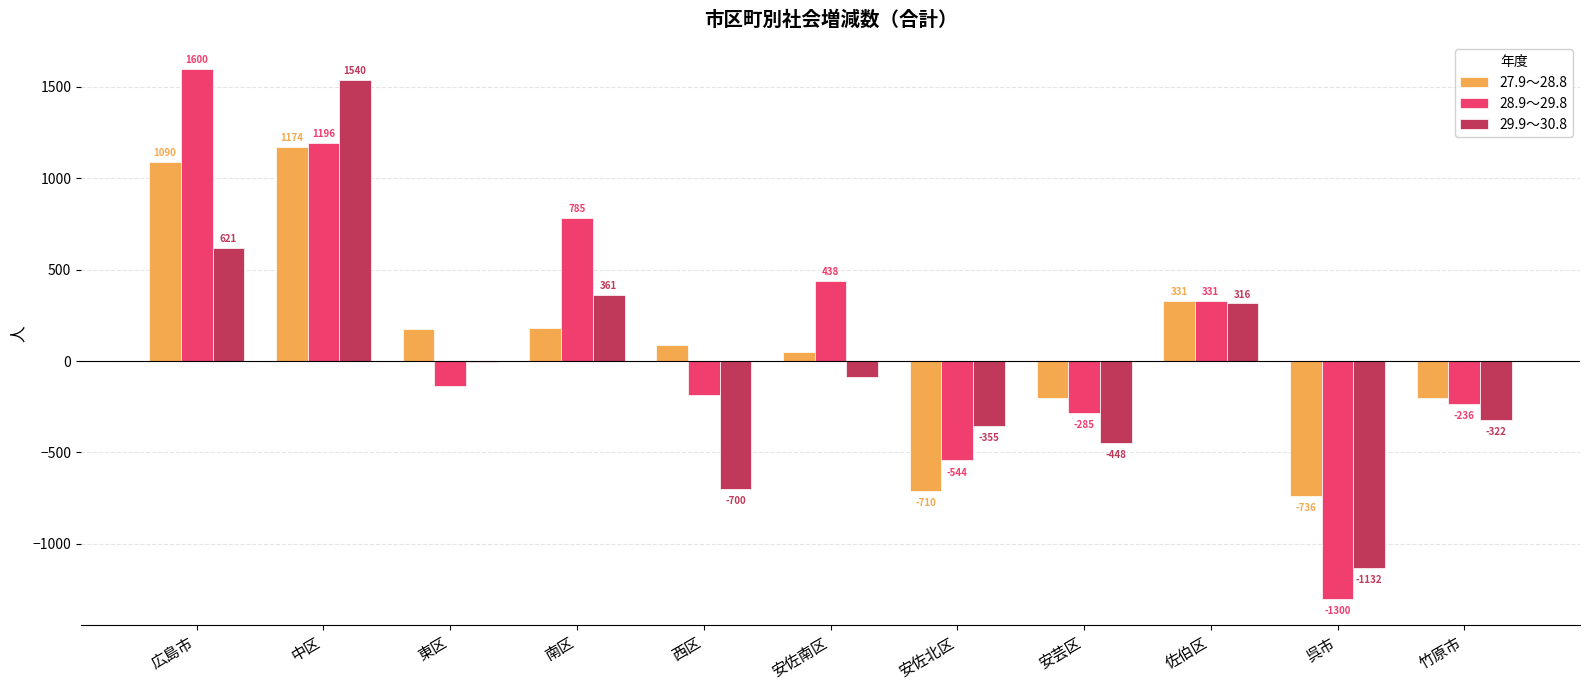

The 28.9～29.8 series shows -285 at 安芸区. True or false?

True